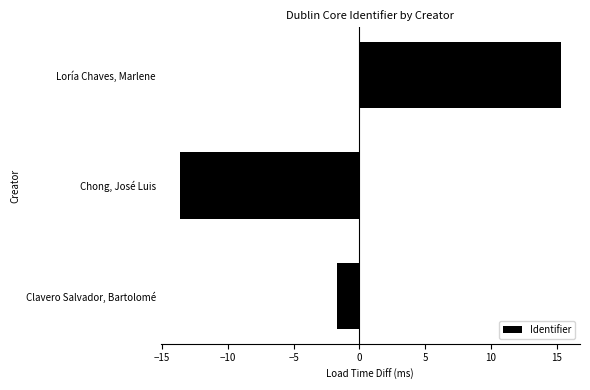

What is the difference between the maximum and second lowest values?

17.0